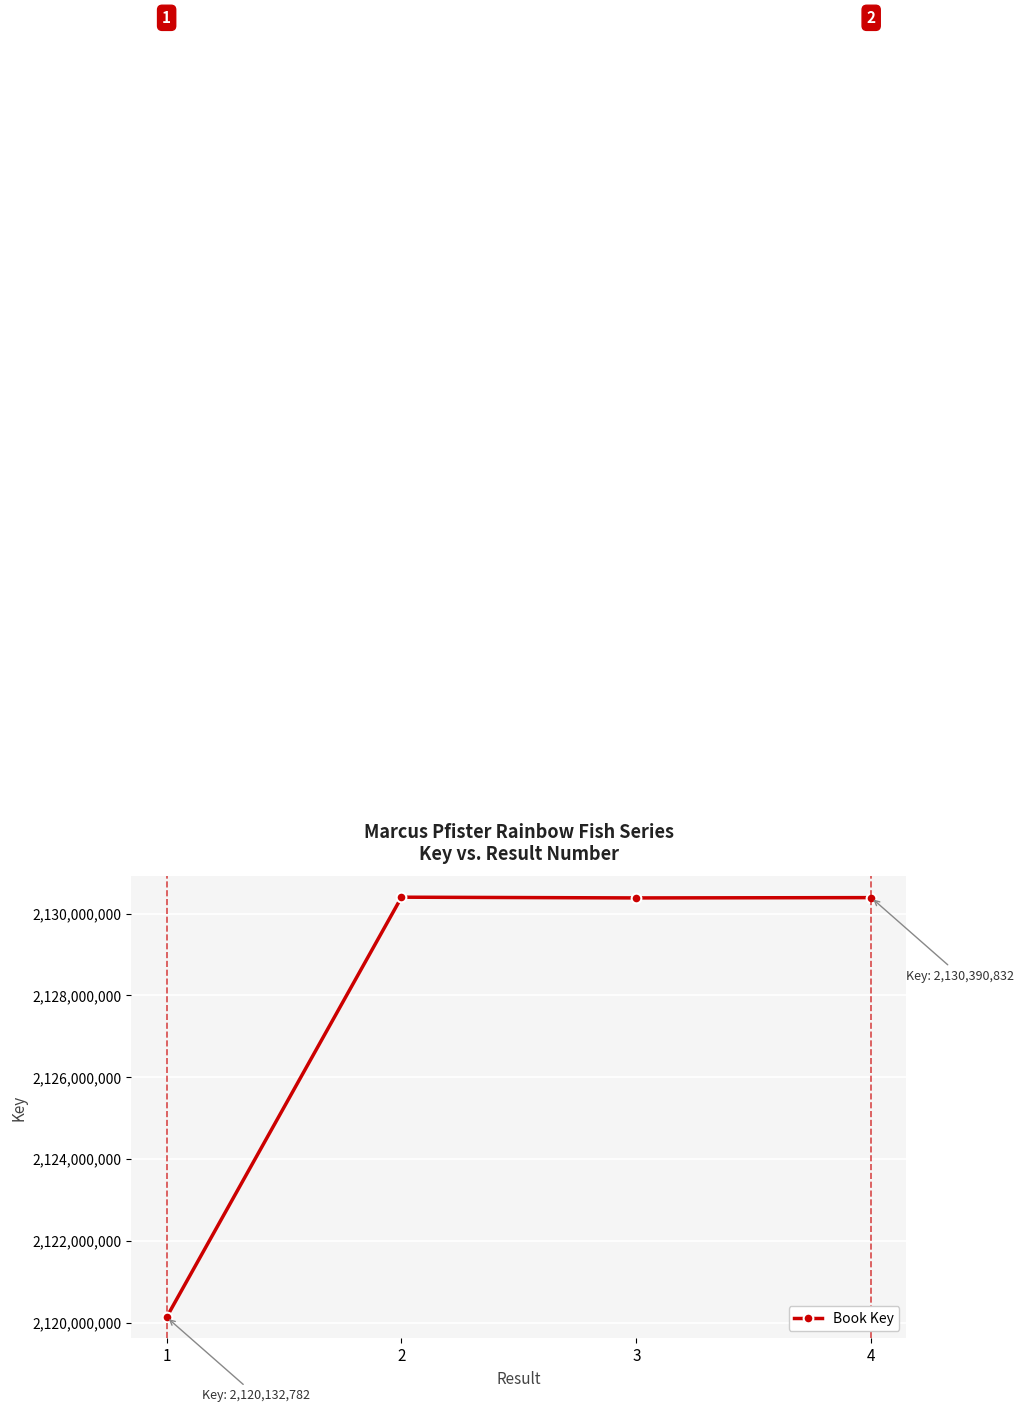

Reading right to left, extract all data points from this chart.

2130390832	2130383576	2130401153	2120132782